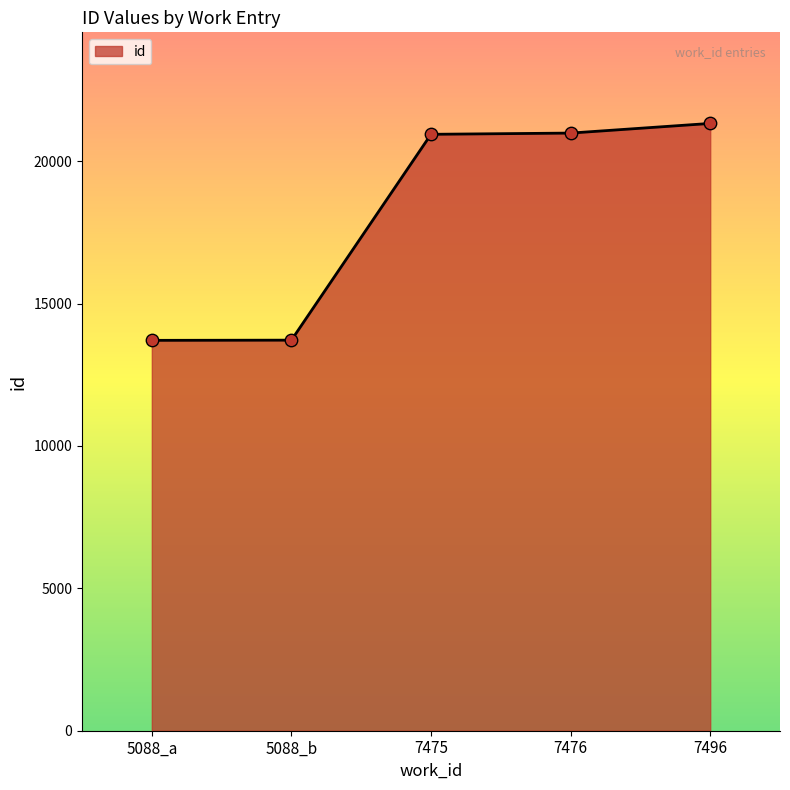

Between 7496 and 5088_b, which is larger?

7496